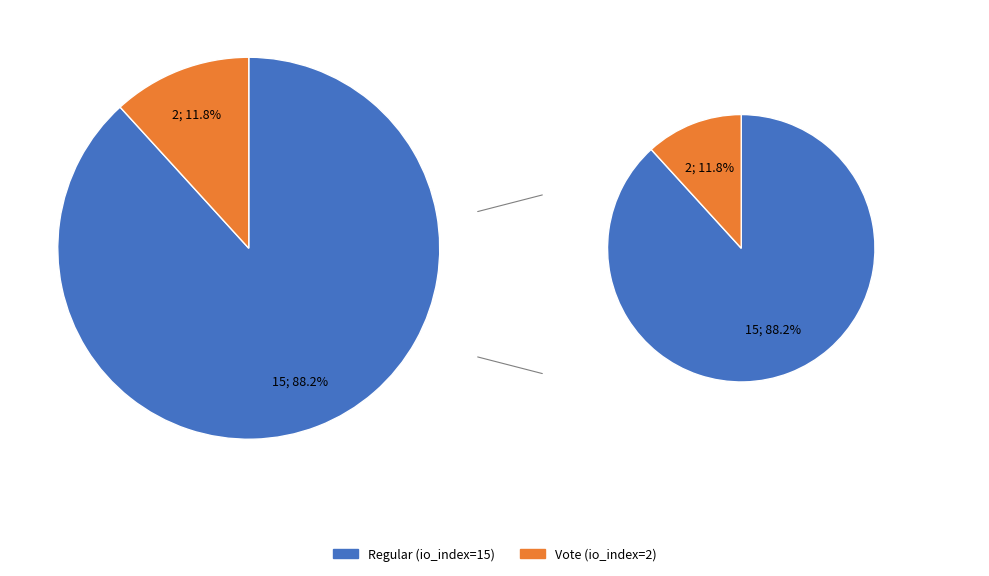

To the nearest percent, what percentage of the pie is Regular (io_index=15)?

88%